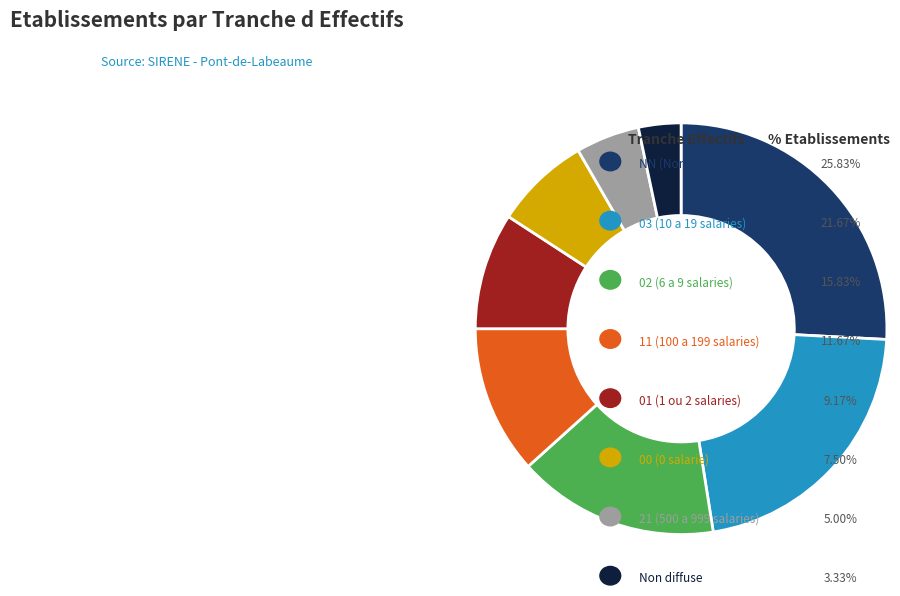

Is there any slice that represents more than half of the pie?

No